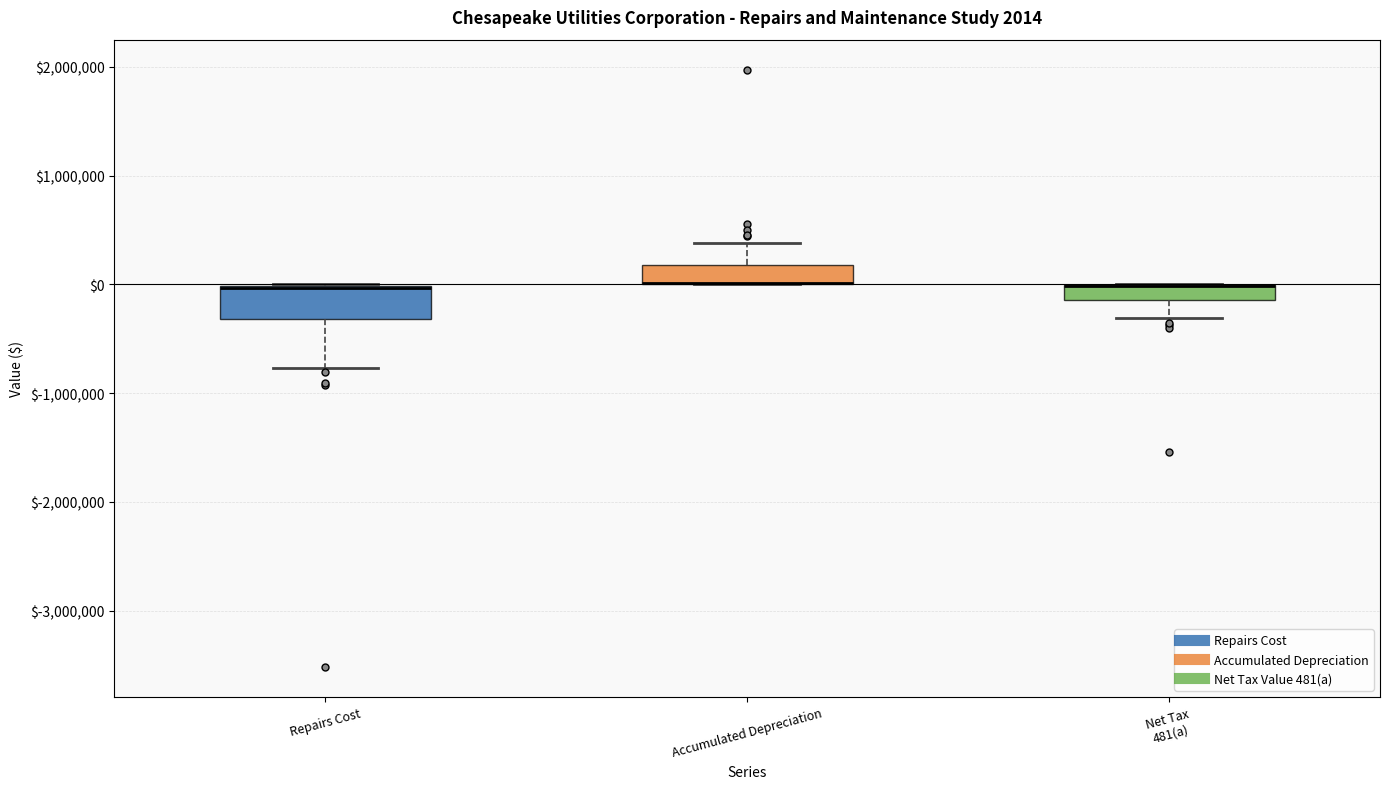

Which box is the tallest, from its lower edge to its upper edge?

Repairs Cost